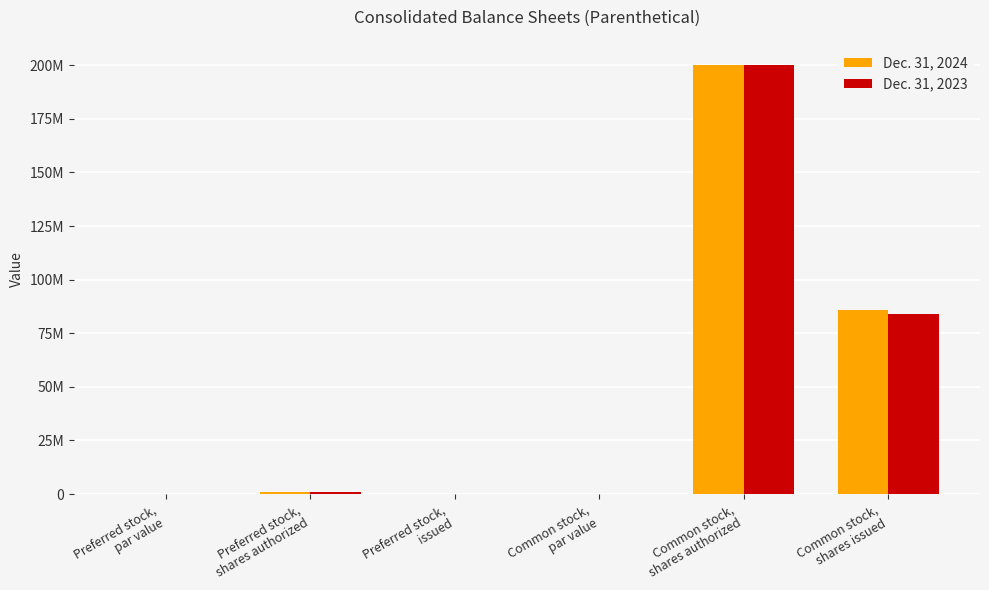

The Dec. 31, 2023 series shows 84018023.0 at Common stock,
shares issued. True or false?

True